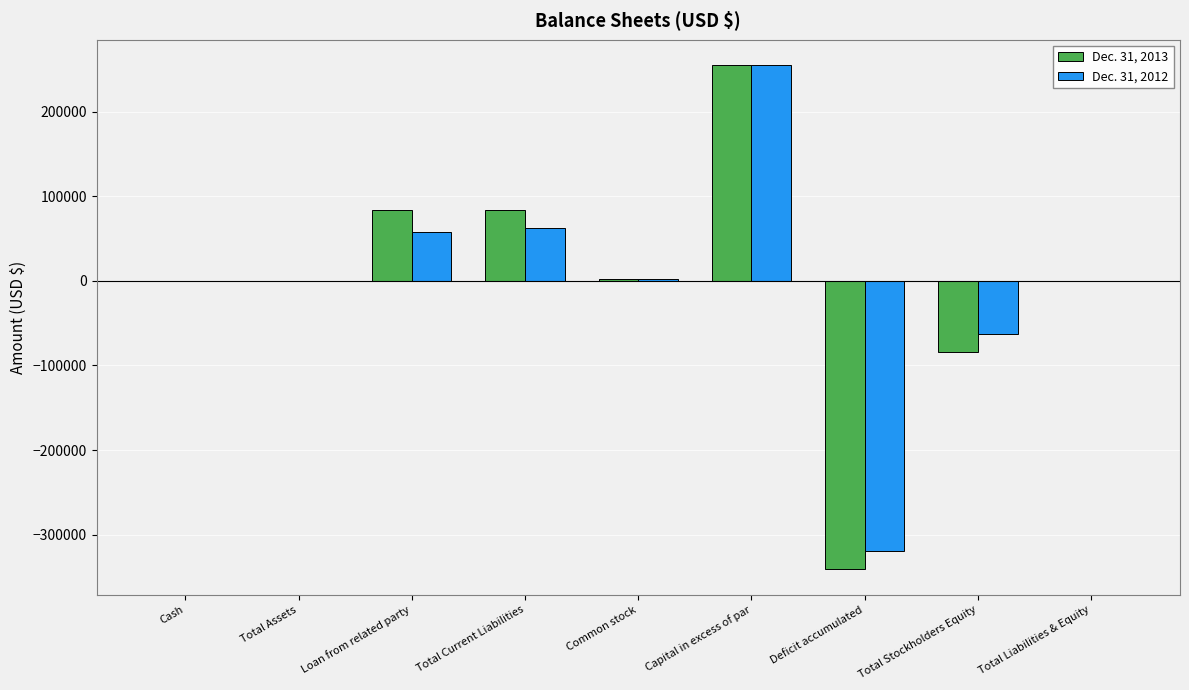

Is the value of Dec. 31, 2012 at Total Liabilities & Equity greater than the value of Dec. 31, 2013 at Deficit accumulated?

Yes